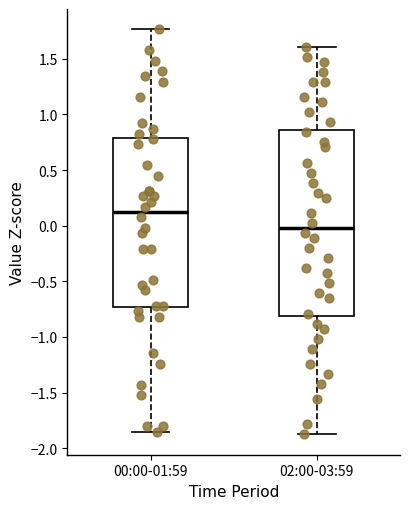

Where is the upper edge of the box for 02:00-03:59 on the y-axis? The values are not printed on the chart, so give them approximately, as read against the axis.

0.85